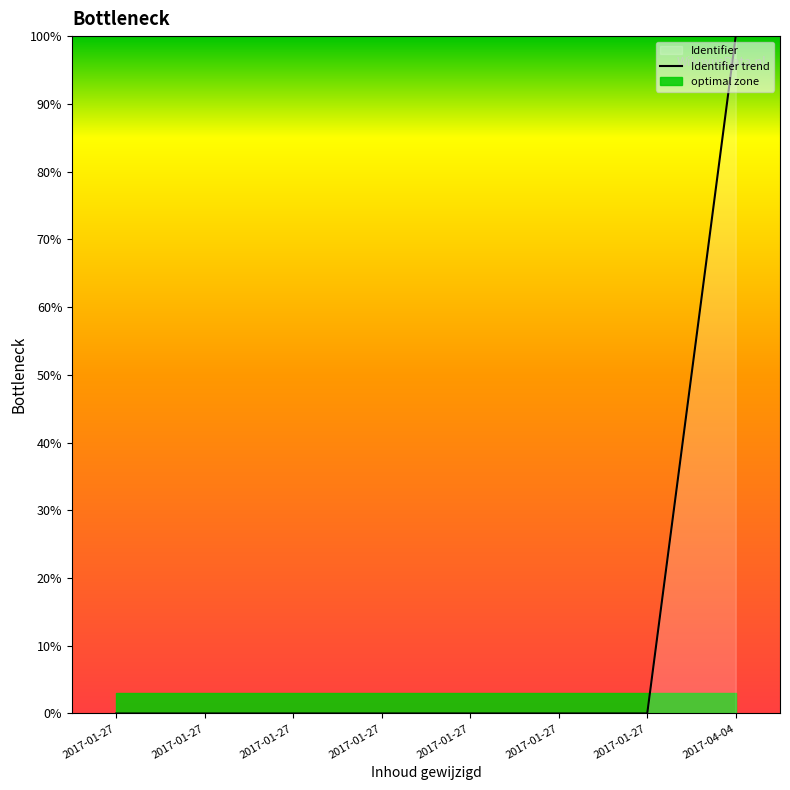

Is it true that the value at 2017-01-27 is 0.0?

True